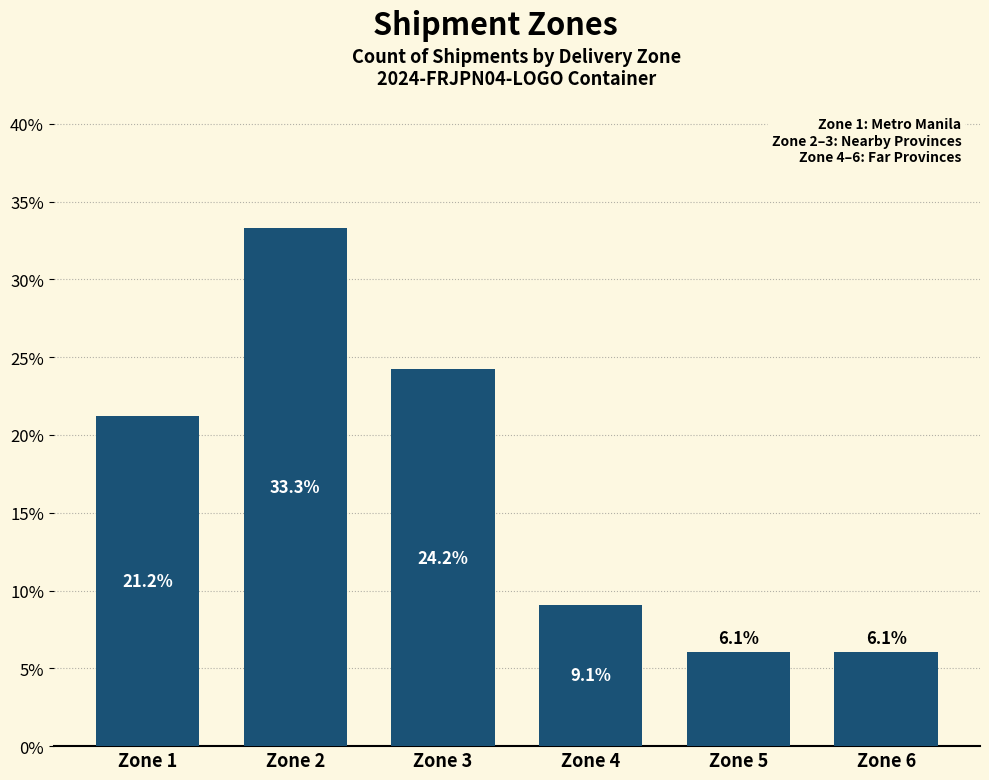

Reading left to right, transcribe all the data shown in this chart.

21.2	33.3	24.2	9.1	6.1	6.1